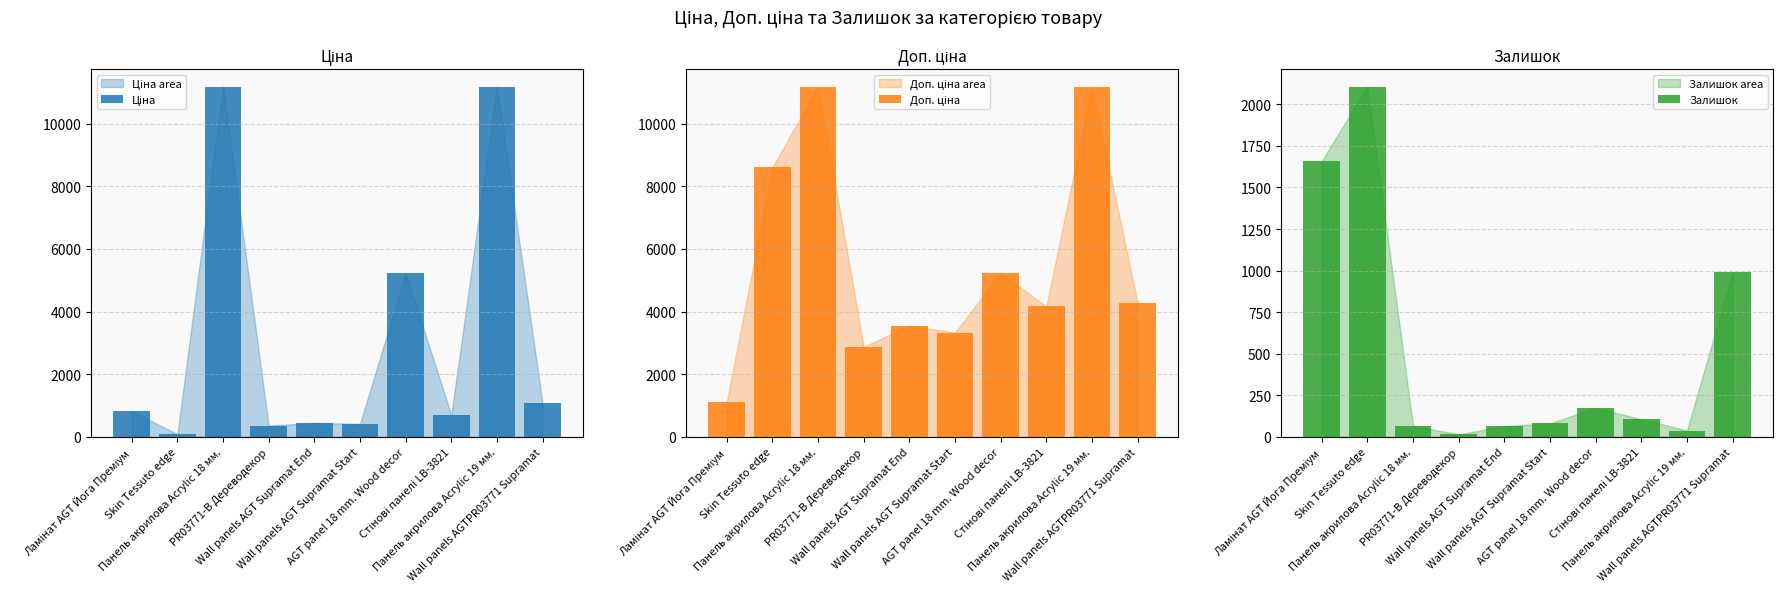

Reading left to right, extract all data points from this chart.

Ціна: Ламінат AGT Йога Преміум=818.5	Skin Tessuto edge=85.6	Панель акрилова Acrylic 18 мм.=11188.2	PR03771-B Дереводекор=359.9	Wall panels AGT Supramat End=443.1	Wall panels AGT Supramat Start=416.6	AGT panel 18 mm. Wood decor=5228.7	Стінові панелі LB-3821=694.3	Панель акрилова Acrylic 19 мм.=11188.2	Wall panels AGTPR03771 Supramat=1067.3
Доп. ціна: Ламінат AGT Йога Преміум=1109.2	Skin Tessuto edge=8607.5	Панель акрилова Acrylic 18 мм.=11188.2	PR03771-B Дереводекор=2878.8	Wall panels AGT Supramat End=3545.0	Wall panels AGT Supramat Start=3332.5	AGT panel 18 mm. Wood decor=5233.5	Стінові панелі LB-3821=4165.6	Панель акрилова Acrylic 19 мм.=11188.2	Wall panels AGTPR03771 Supramat=4269.4
Залишок: Ламінат AGT Йога Преміум=1659.0	Skin Tessuto edge=2107.0	Панель акрилова Acrylic 18 мм.=66.0	PR03771-B Дереводекор=15.0	Wall panels AGT Supramat End=65.0	Wall panels AGT Supramat Start=81.0	AGT panel 18 mm. Wood decor=175.0	Стінові панелі LB-3821=106.0	Панель акрилова Acrylic 19 мм.=38.0	Wall panels AGTPR03771 Supramat=990.0